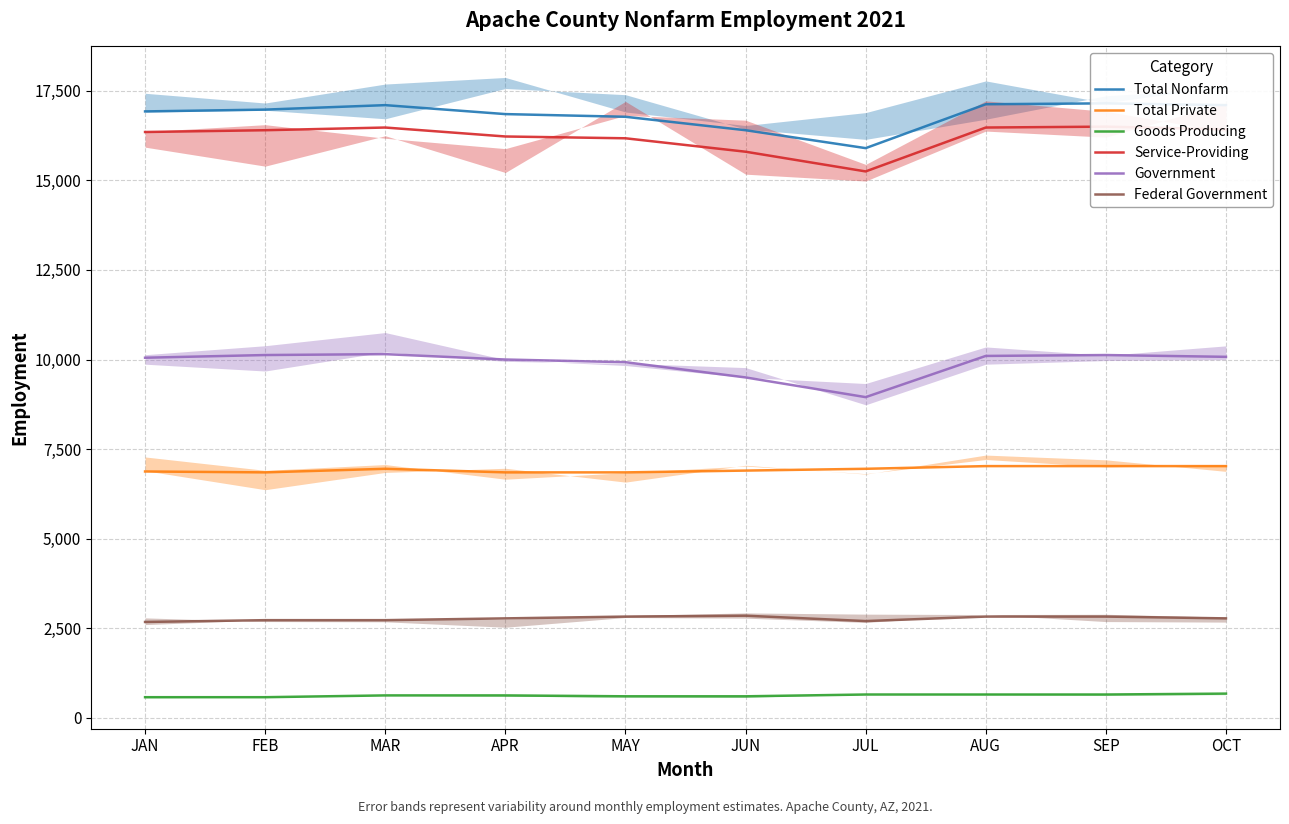

Does the chart have visible grid lines?

Yes